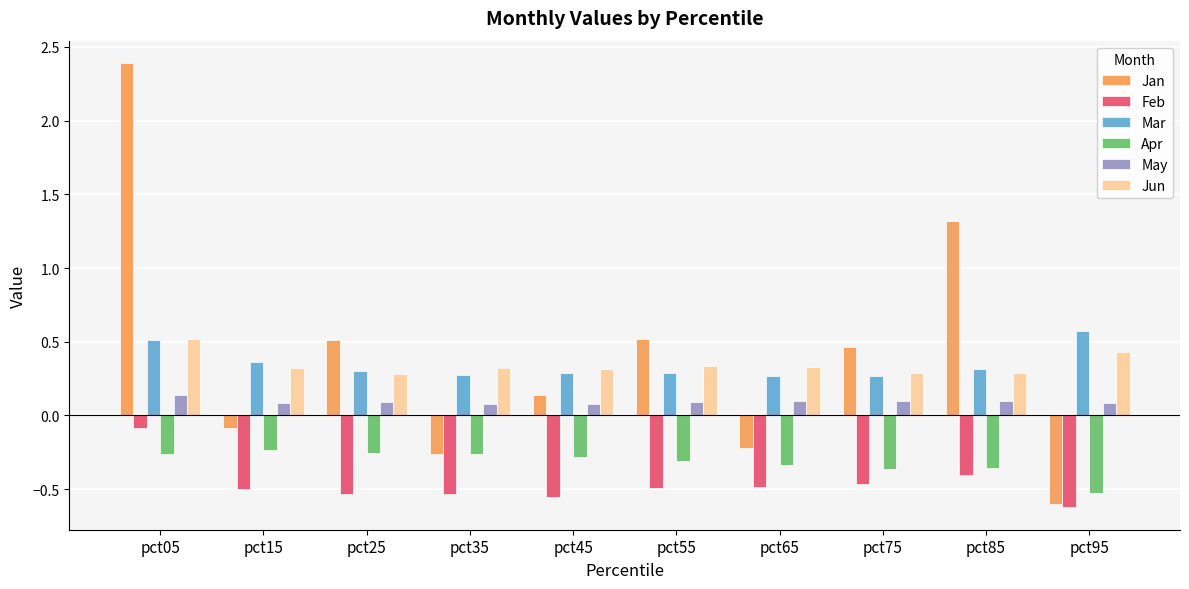

What is the sum of the Jan values at pct45 and pct05?

2.5